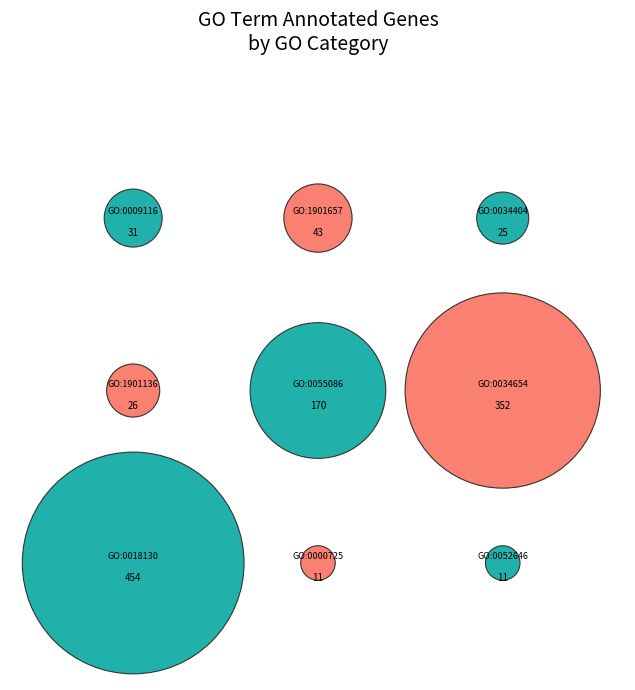

Is it true that GO:0018130 is 26% of the pie?

False